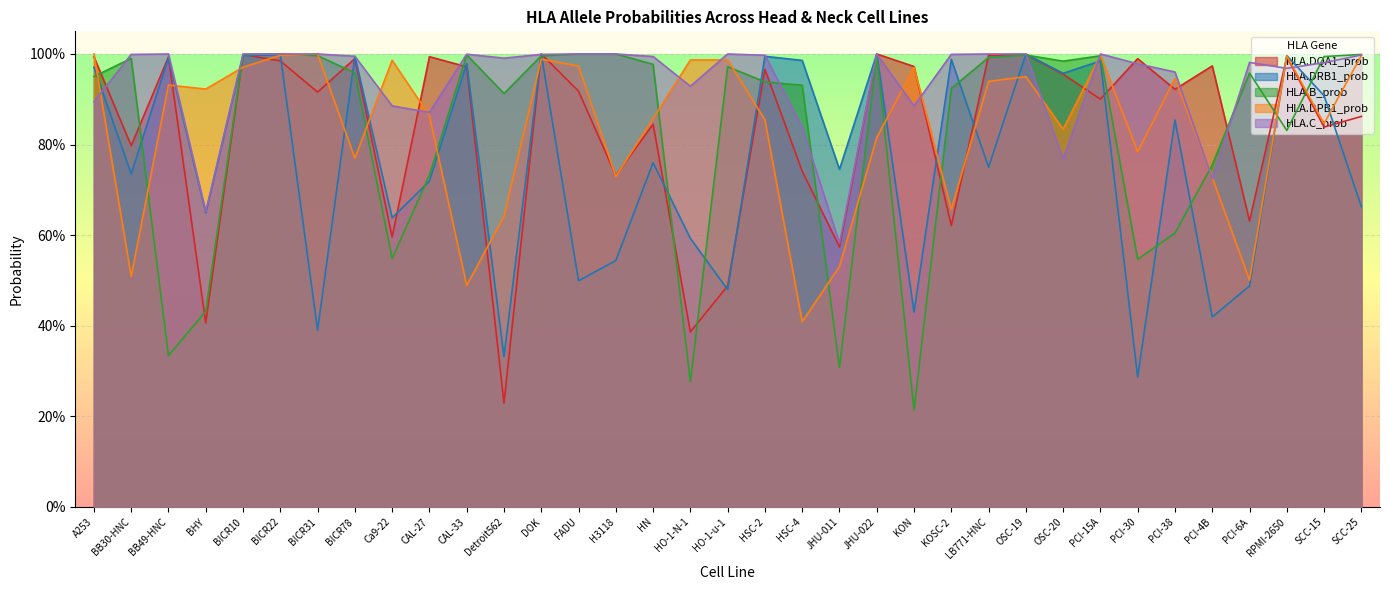

Between which two adjacent categories do HLA.DRB1_prob and HLA.DQA1_prob first intersect?

BB49-HNC and BHY